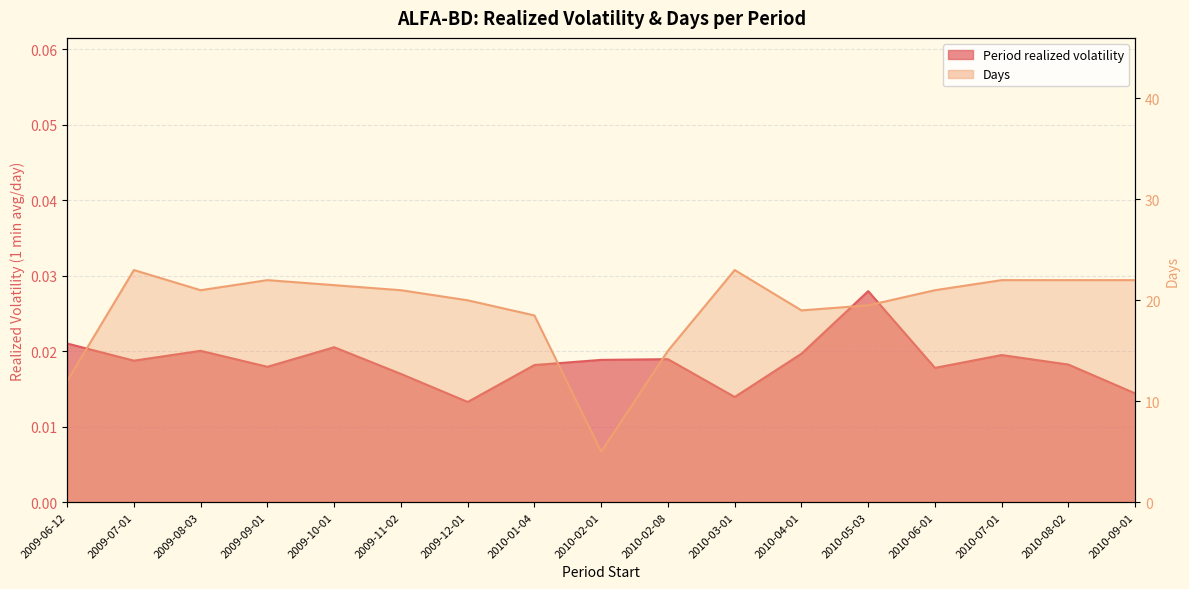

What is the spread (max minus min) of values at 2009-10-01?

21.5